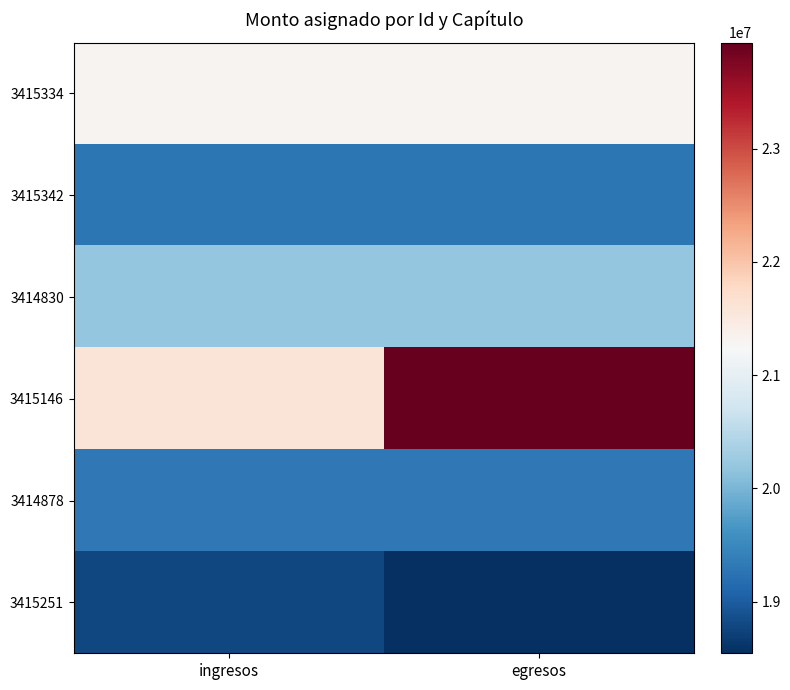

At which category is the sum across all series the highest?

egresos